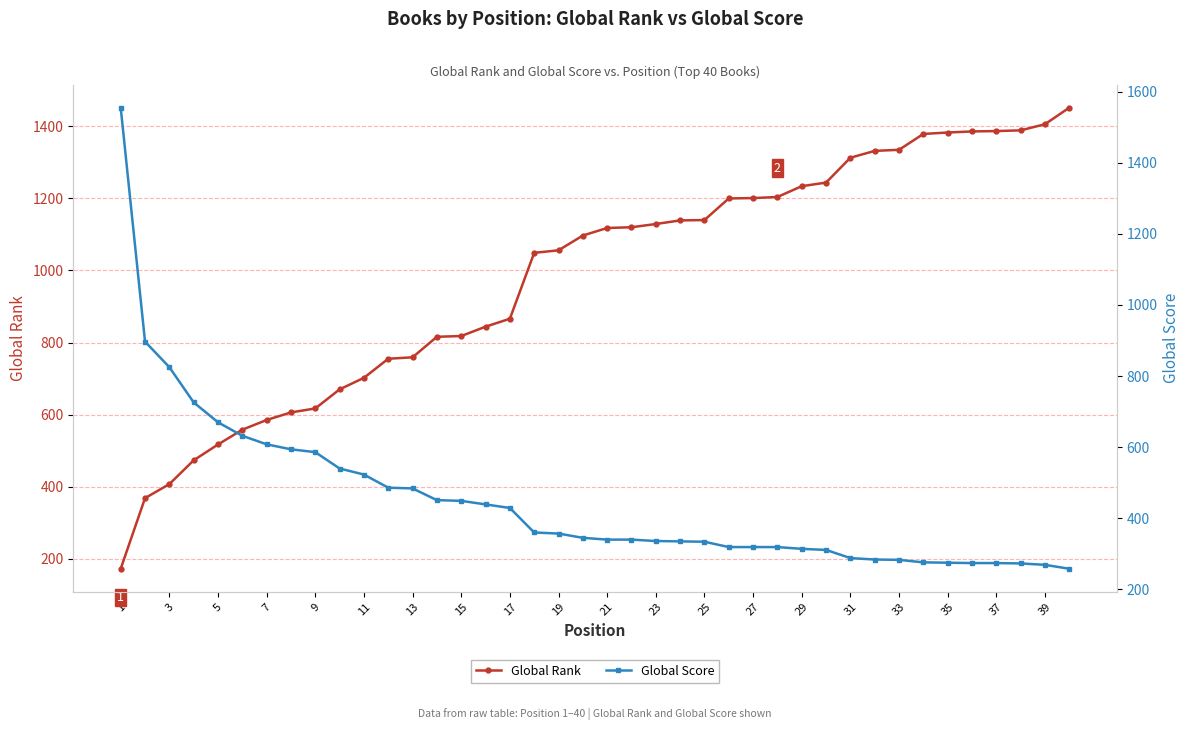

Rank the series by their average value, from highest to lowest.

Global Rank, Global Score